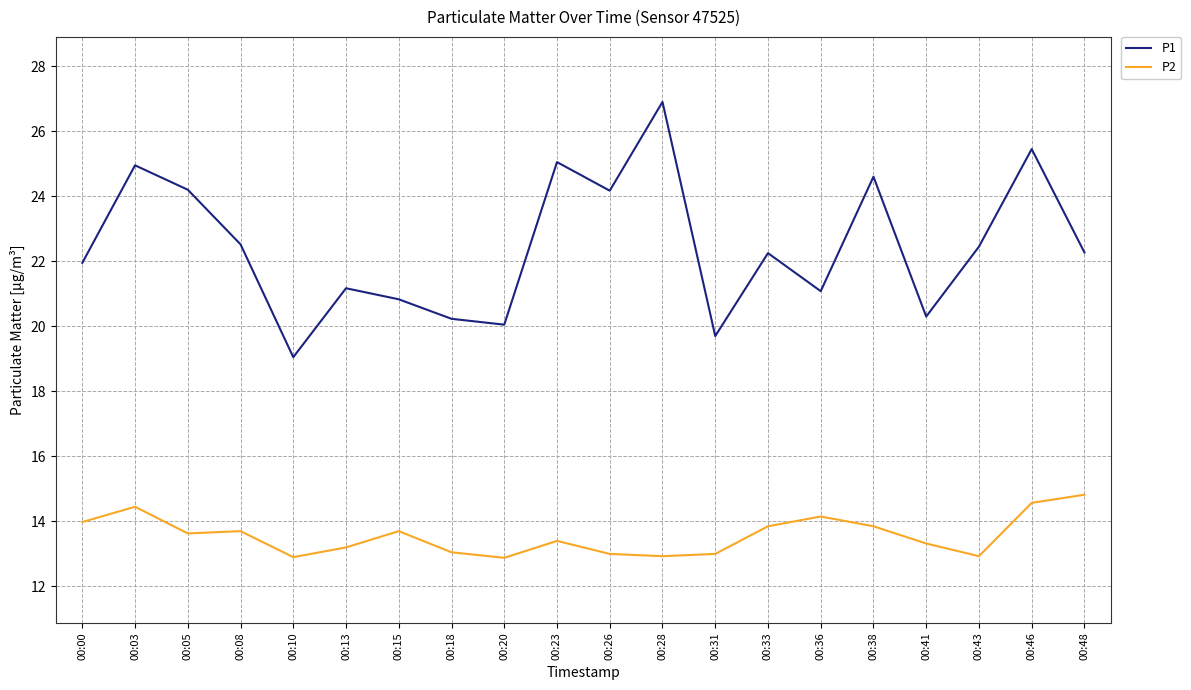

Count the number of categories in the chart.

20